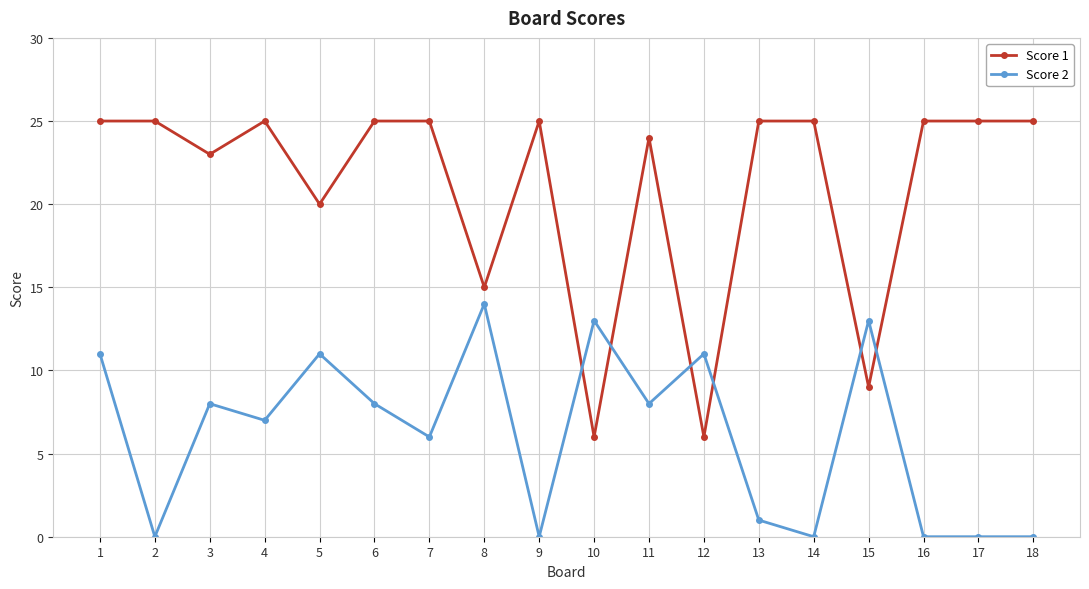

Reading right to left, what are all the values shown in this chart?

Score 1: 25	25	25	9	25	25	6	24	6	25	15	25	25	20	25	23	25	25
Score 2: 0	0	0	13	0	1	11	8	13	0	14	6	8	11	7	8	0	11